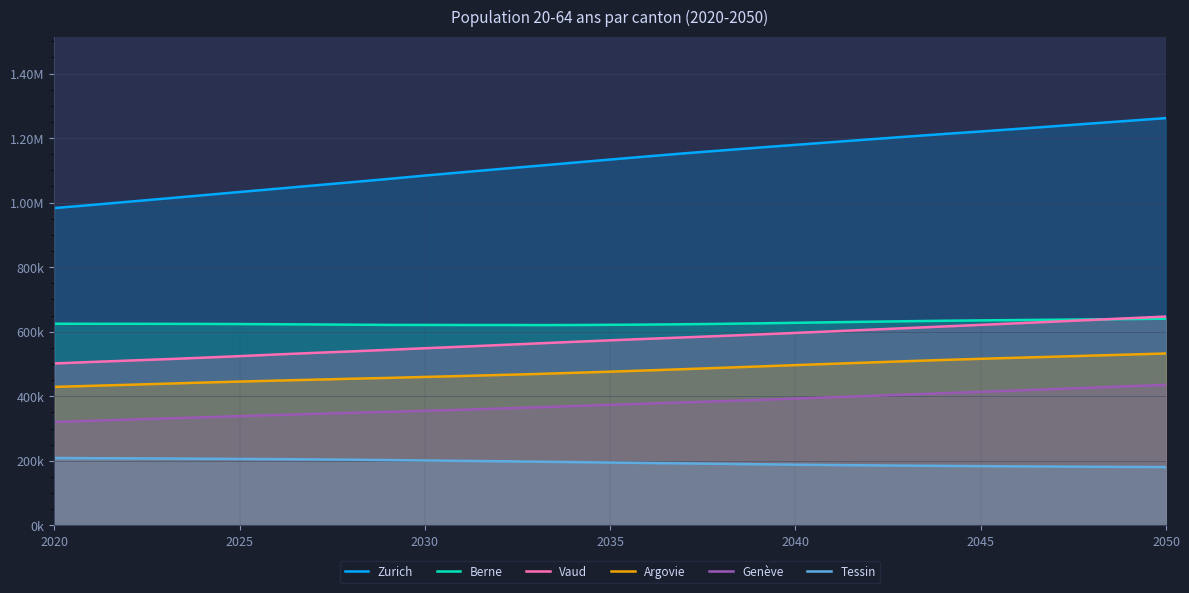

What are all the series names shown in the legend?

Zurich, Berne, Vaud, Argovie, Genève, Tessin